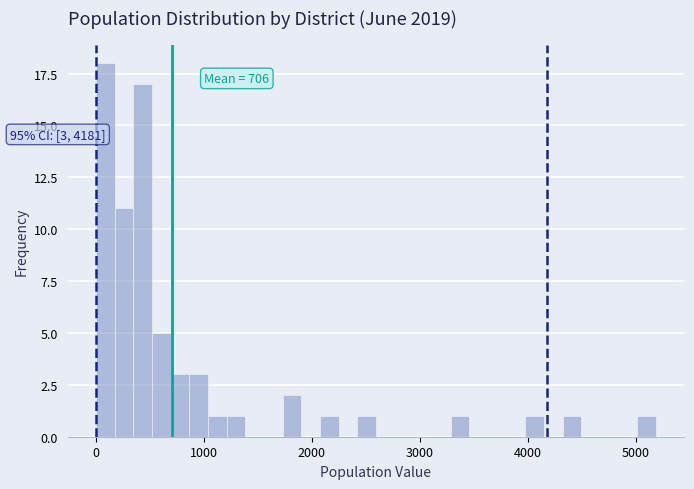

Around what value on the x-axis is the tallest bar? Give the approximate position of its centre, as read against the axis.

100